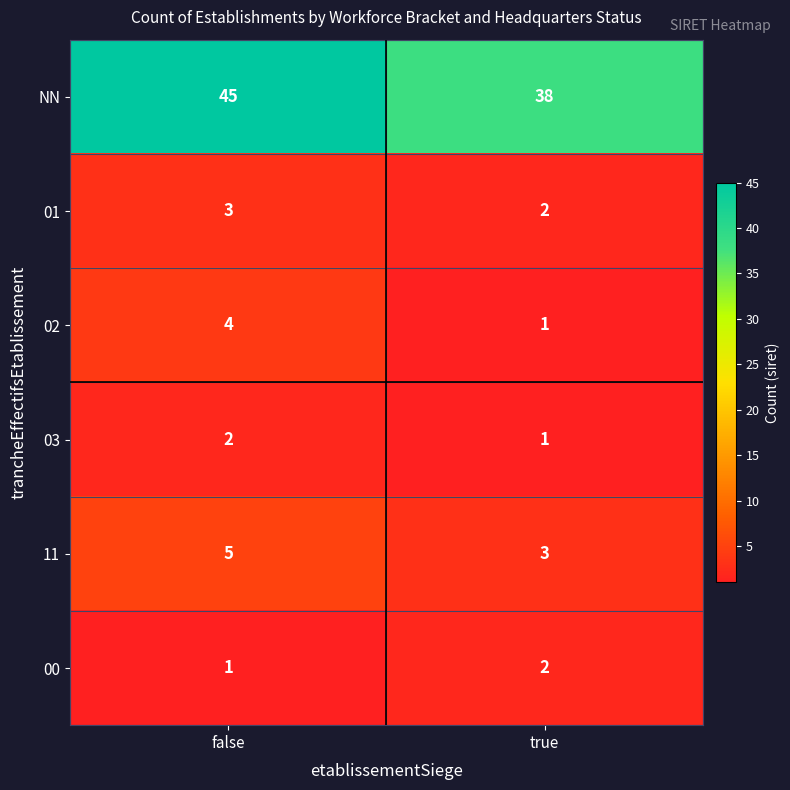

Rank the series at false from highest to lowest value.

NN, 11, 02, 01, 03, 00